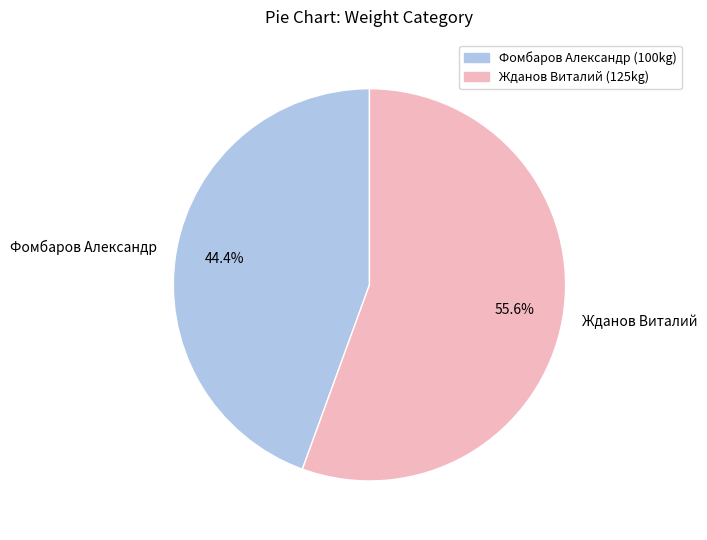

Does Фомбаров Александр account for over 50% of the chart?

No